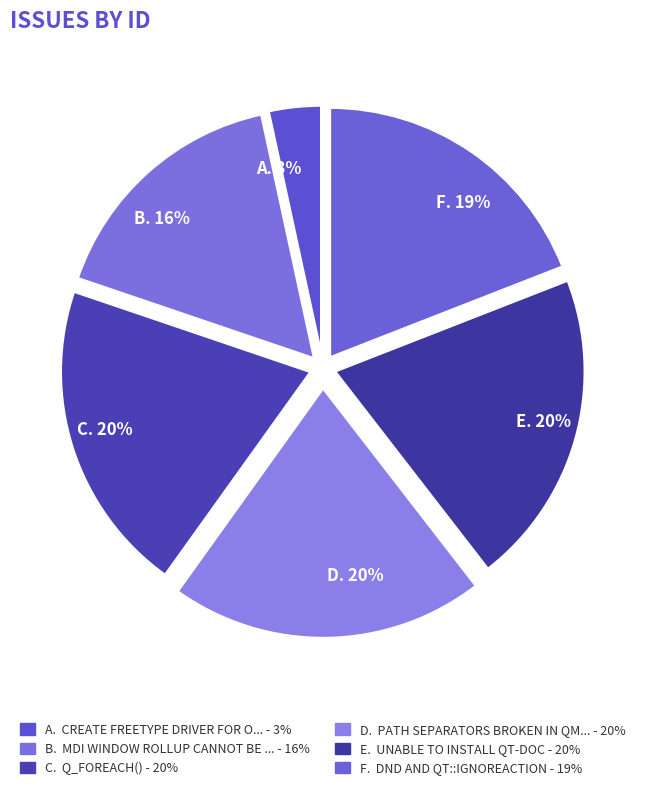

Which slice is the smallest?

Create FreeType driver for OS/2 bitmap